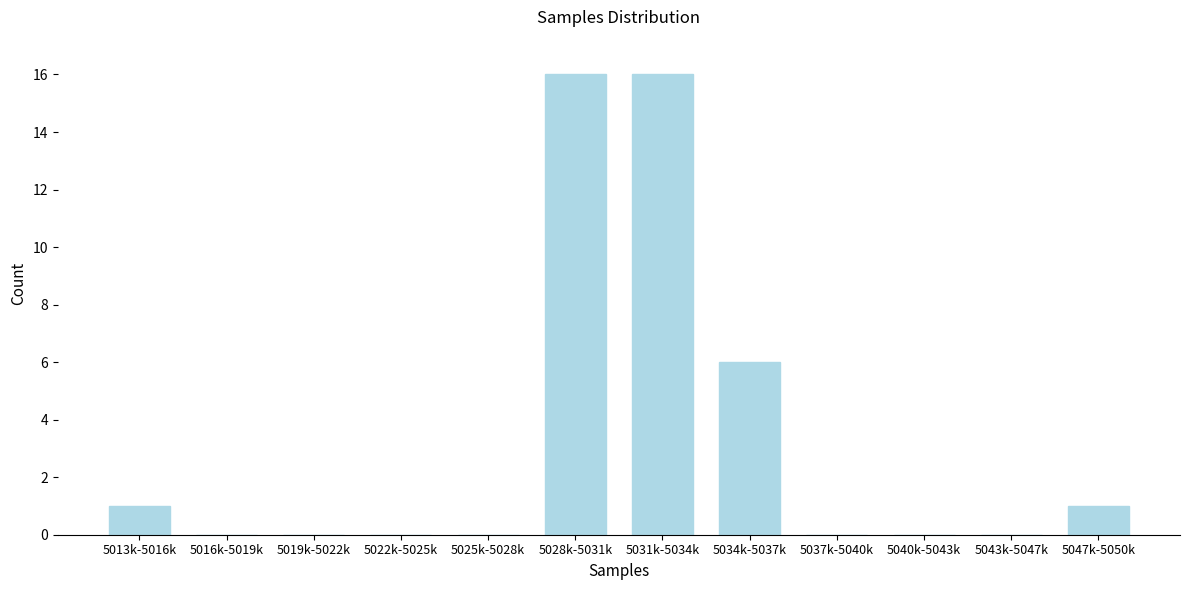

Reading right to left, extract all data points from this chart.

5047k-5050k=1	5043k-5047k=0	5040k-5043k=0	5037k-5040k=0	5034k-5037k=6	5031k-5034k=16	5028k-5031k=16	5025k-5028k=0	5022k-5025k=0	5019k-5022k=0	5016k-5019k=0	5013k-5016k=1